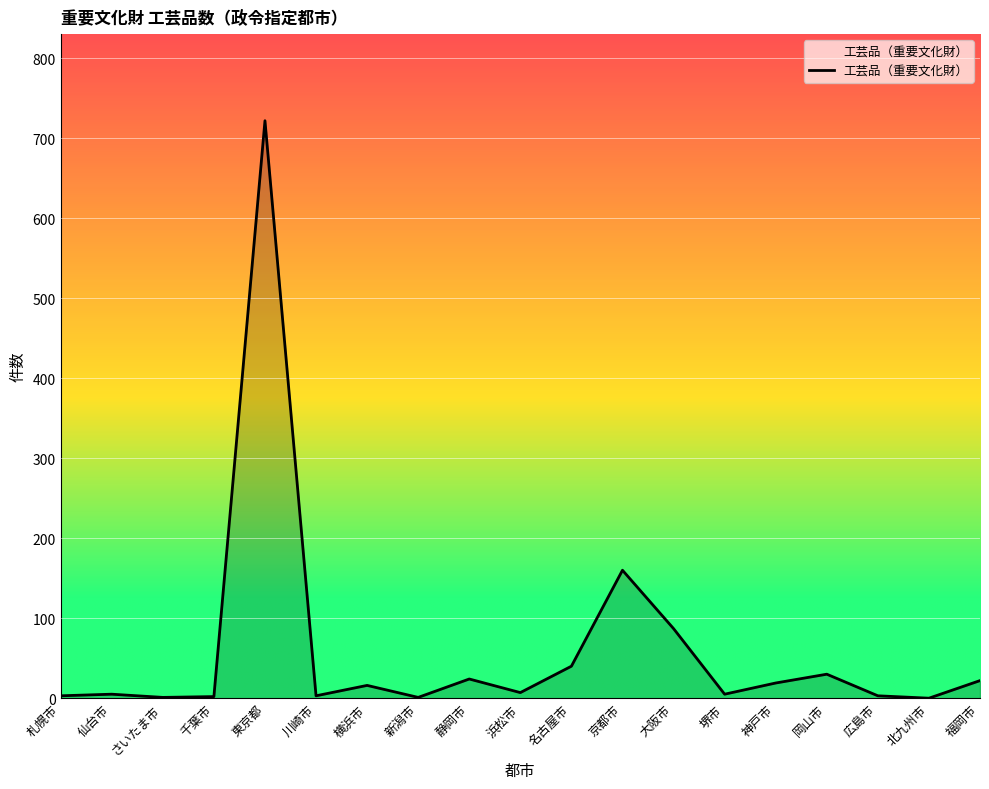

What is the change in value from 静岡市 to 大阪市?

+63